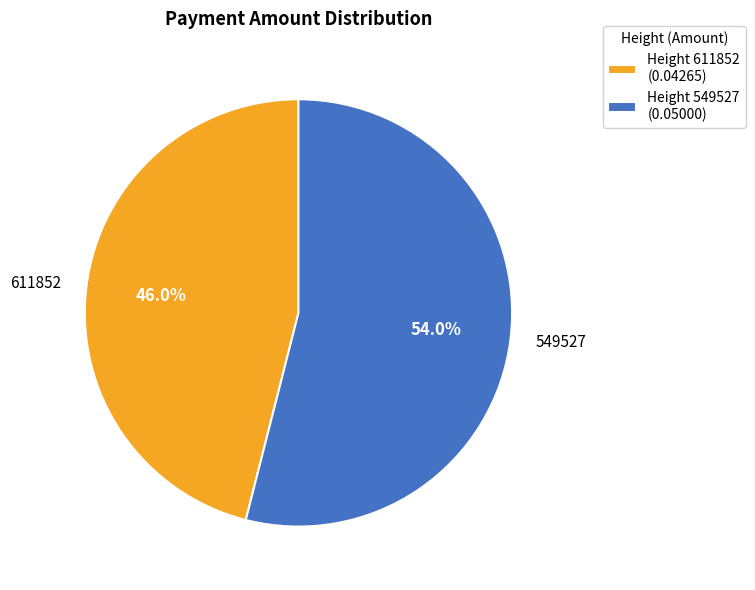

Which category has the biggest portion of the pie?

549527